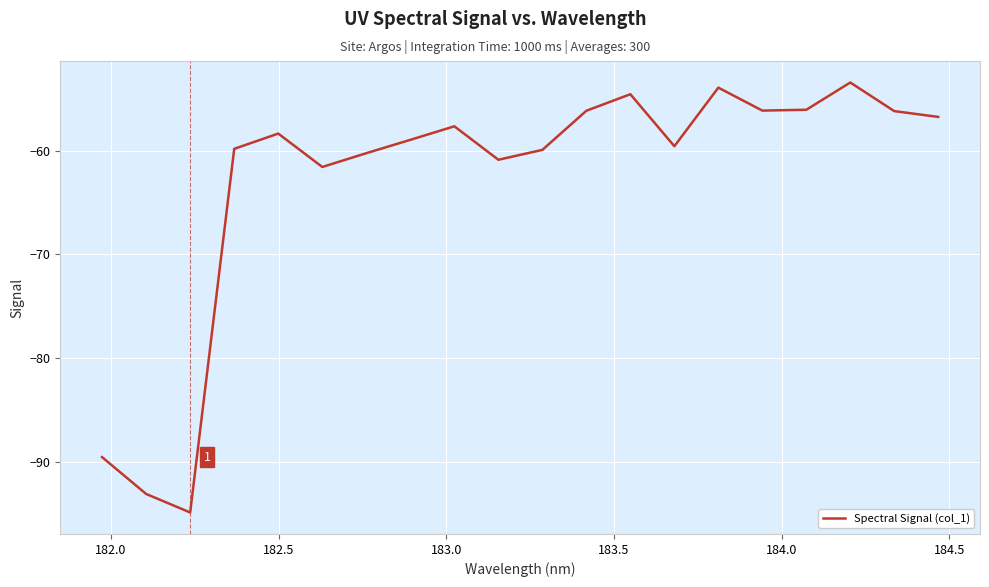

True or false: the data has more than 0 interior local peaks.

True